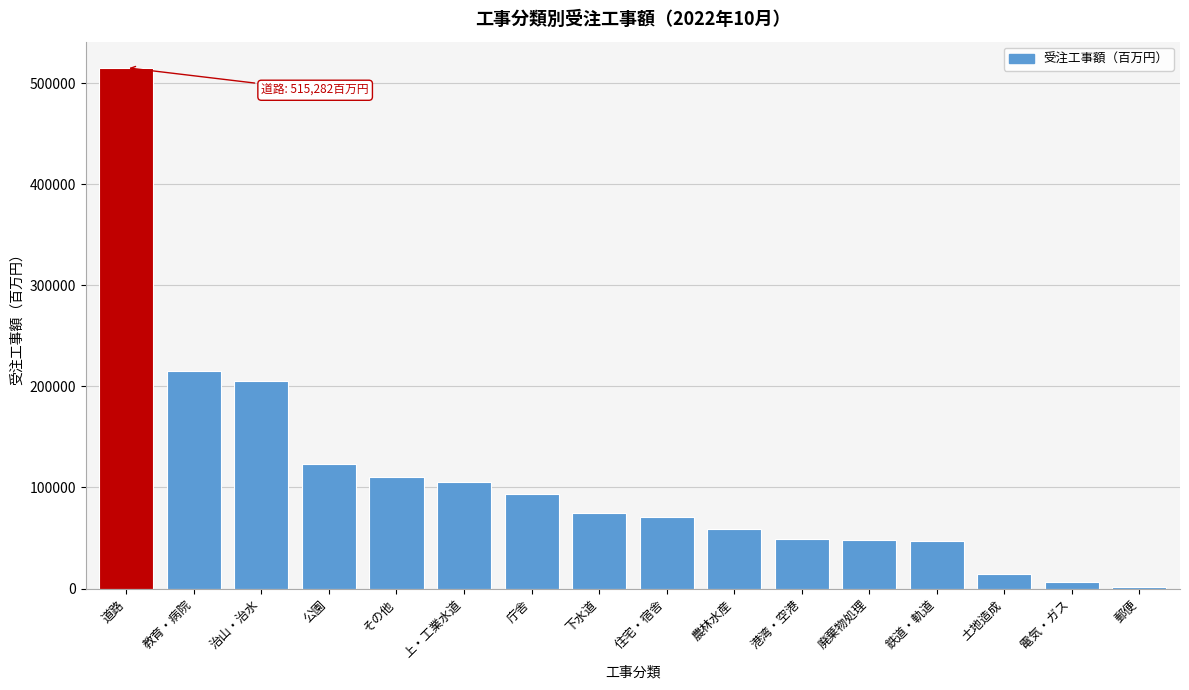

What is the greatest value displayed?

515282.0